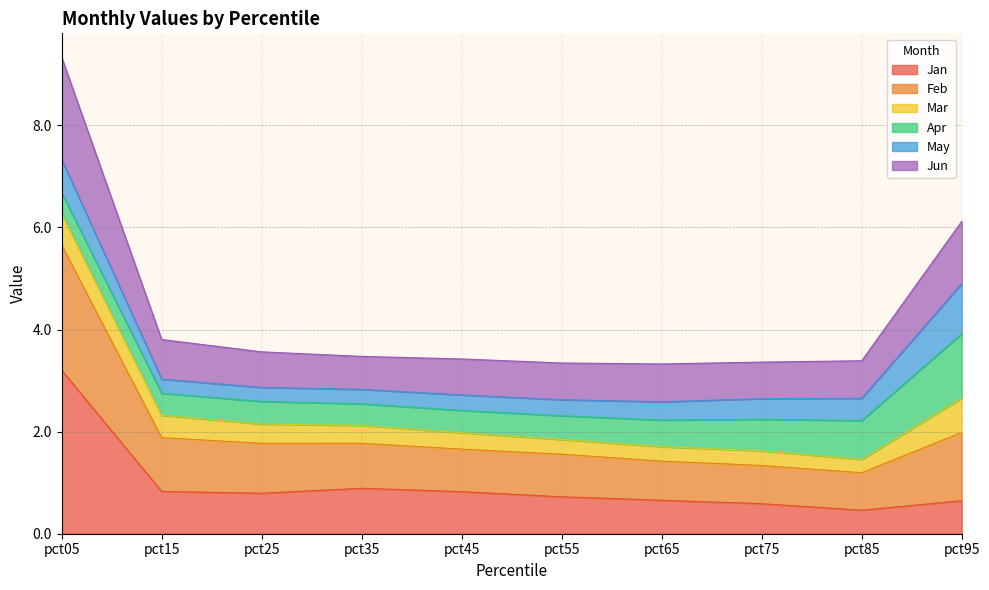

Which category has the highest value in the Jan series?

pct05